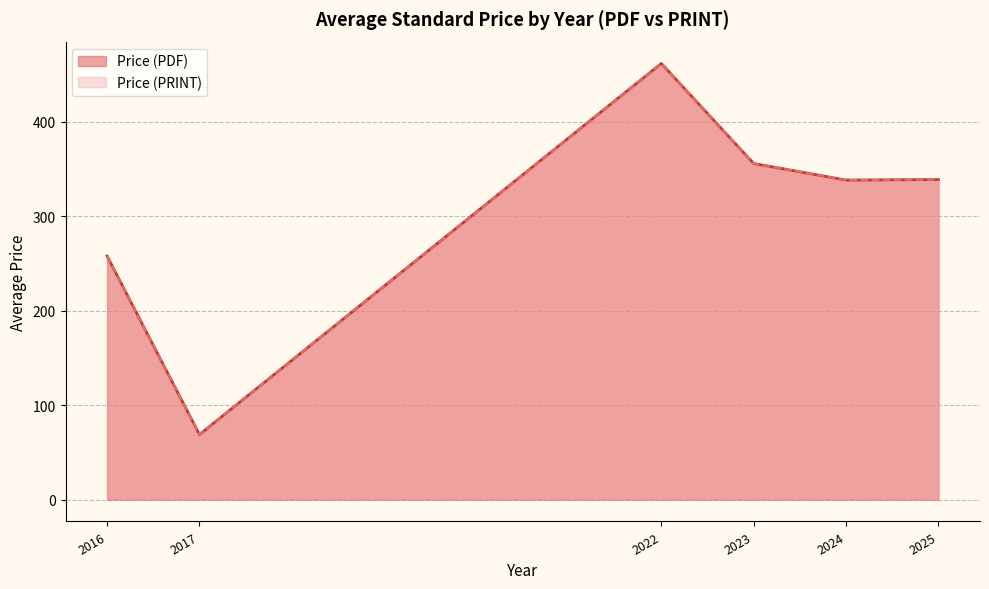

True or false: Price (PDF) and Price (PRINT) cross at least once.

False